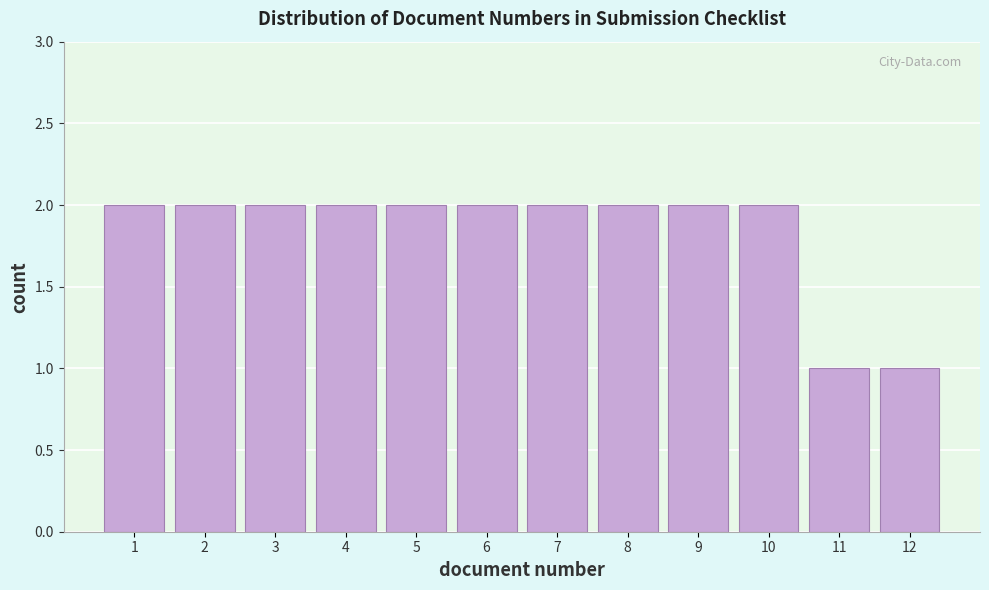

Reading left to right, transcribe this chart: for each bar, give the range it covers on the x-axis and its height. The values are not printed on the chart, so give them approximately, as read against the axis.

0.5 to 1.5: 2
1.5 to 2.5: 2
2.5 to 3.5: 2
3.5 to 4.5: 2
4.5 to 5.5: 2
5.5 to 6.5: 2
6.5 to 7.5: 2
7.5 to 8.5: 2
8.5 to 9.5: 2
9.5 to 10.5: 2
10.5 to 11.5: 1
11.5 to 12.5: 1